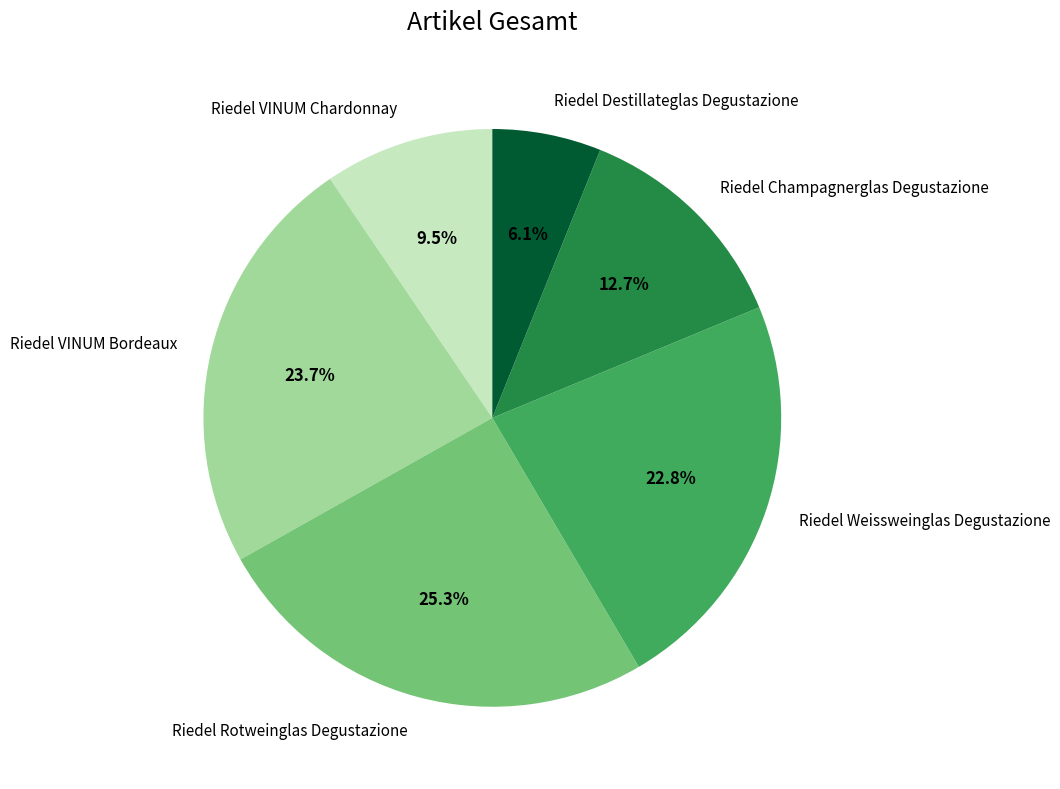

Does any single category account for the majority?

No